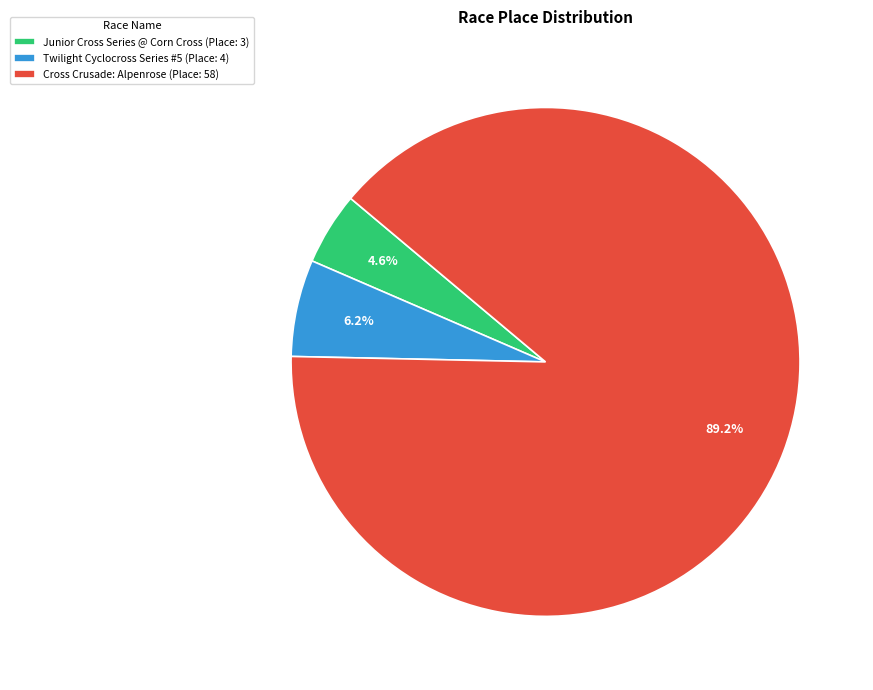

What portion of the pie excludes Cross Crusade: Alpenrose?

10.8%